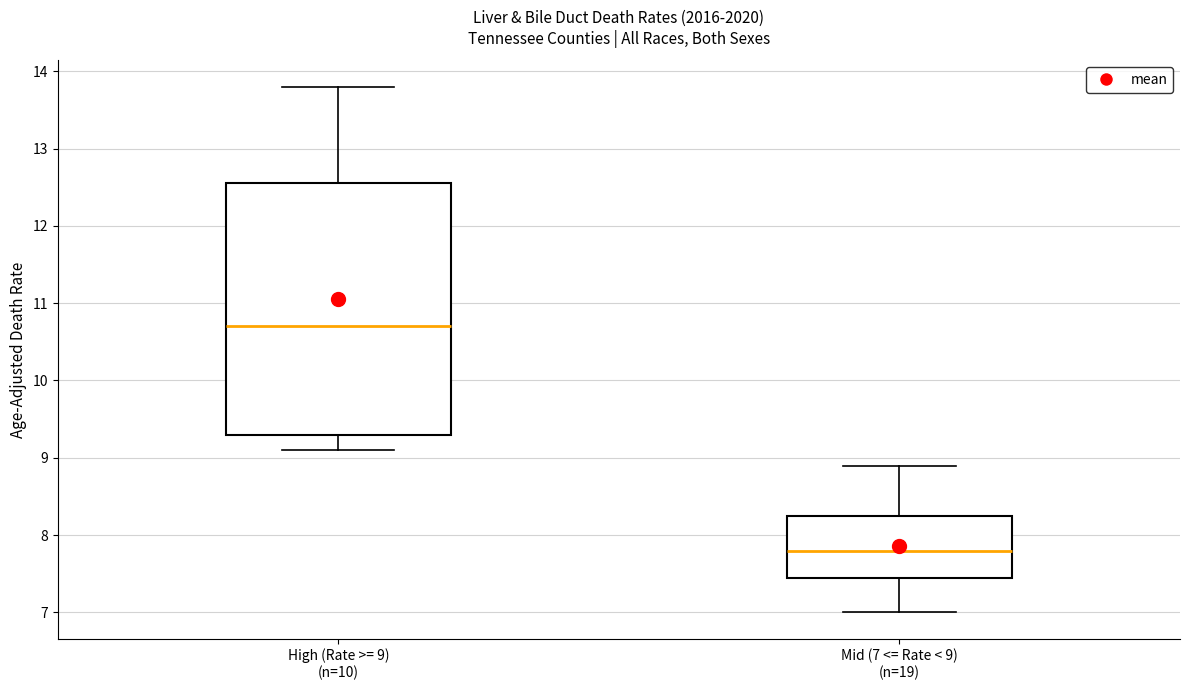

Comparing the boxes themselves (not the whiskers), which one is the tallest?

High (Rate >= 9) (n=10)